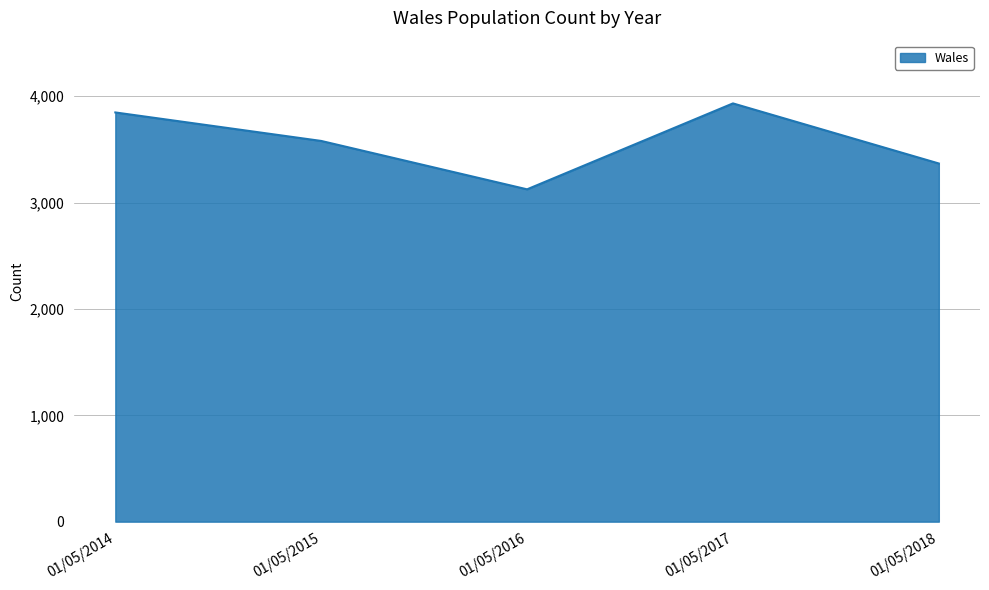

List the labels in order of value, smallest first.

01/05/2016, 01/05/2018, 01/05/2015, 01/05/2014, 01/05/2017